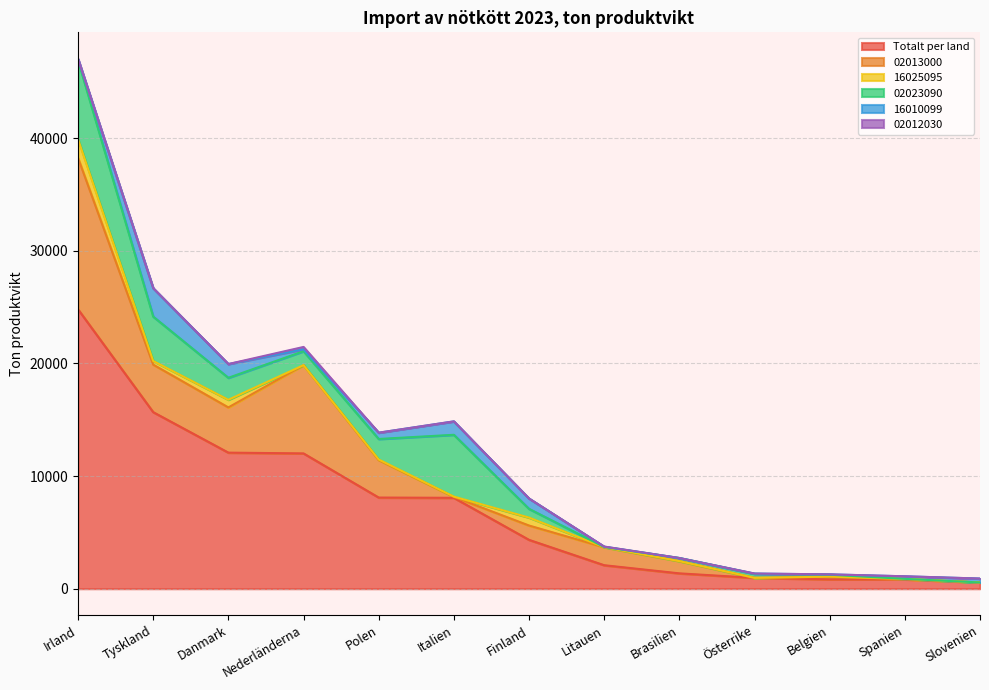

Rank the categories by 16025095 value from highest to lowest.

Irland, Finland, Danmark, Tyskland, Polen, Spanien, Italien, Belgien, Litauen, Nederländerna, Brasilien, Österrike, Slovenien